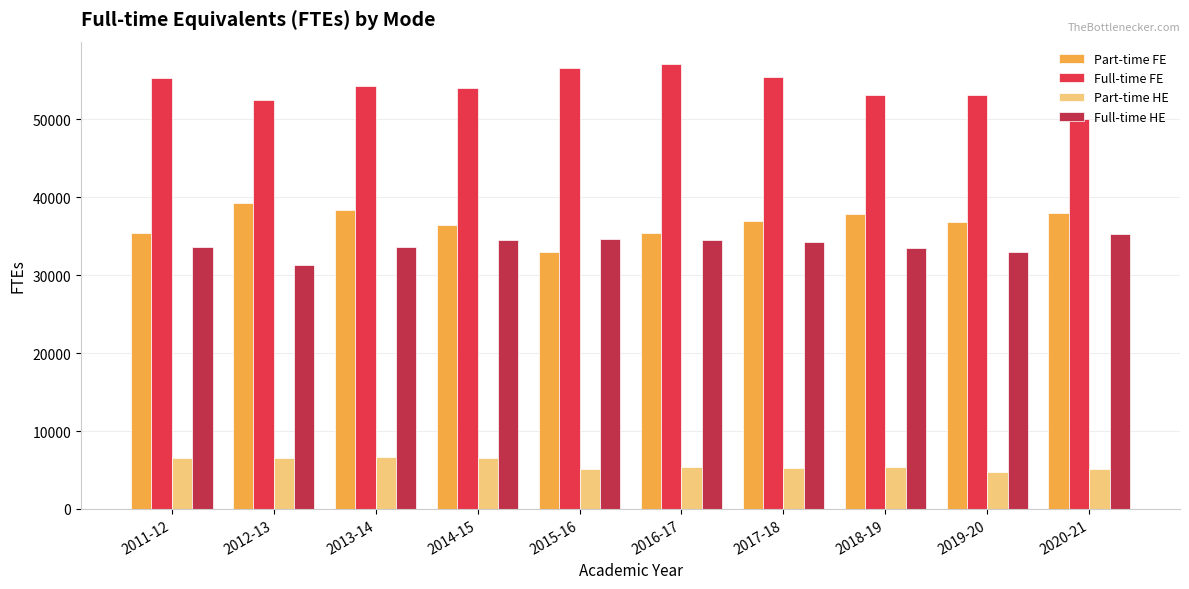

What is the label of the 9th bar from the right?

2012-13